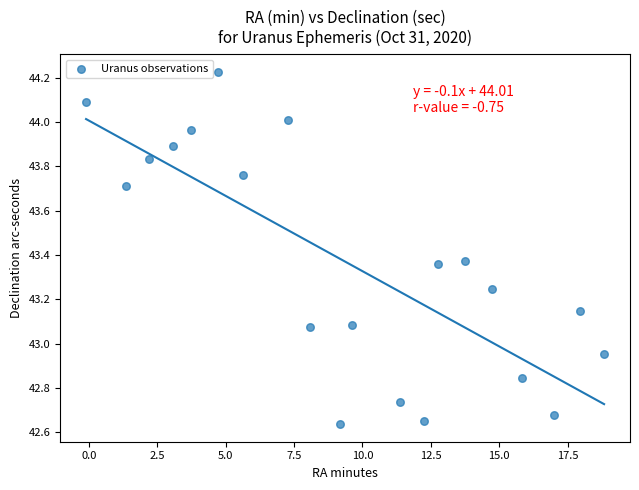

What is the range of X values (max minus min)?

18.9